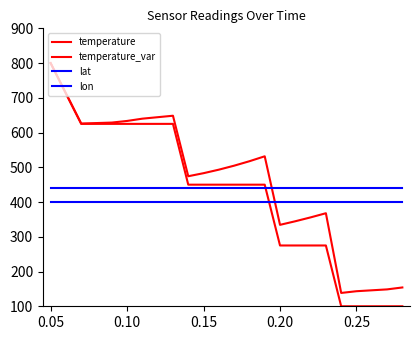

Is this an area chart (filled region under the line)?

No